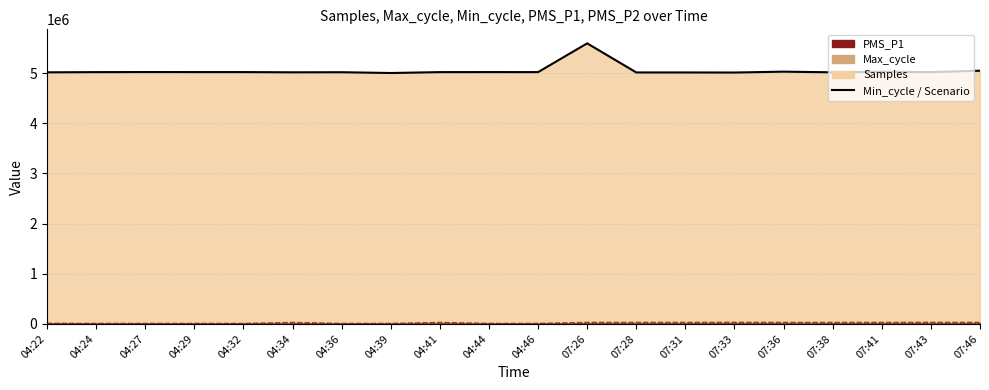

What is the value of the Min_cycle point at the 20th from the left?

28